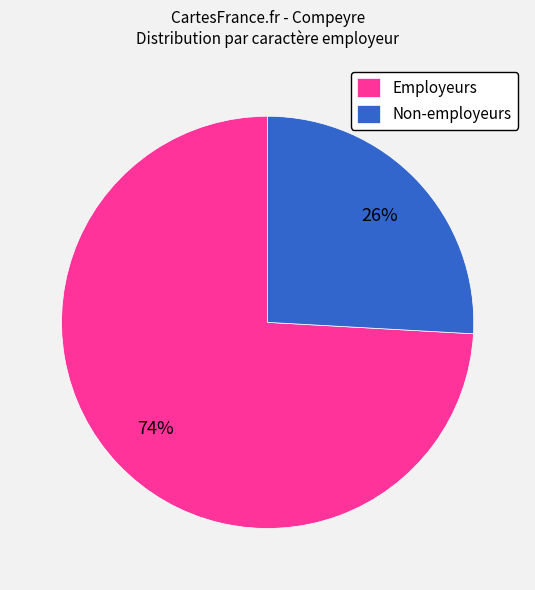

Between Employeurs and Non-employeurs, which is larger?

Employeurs